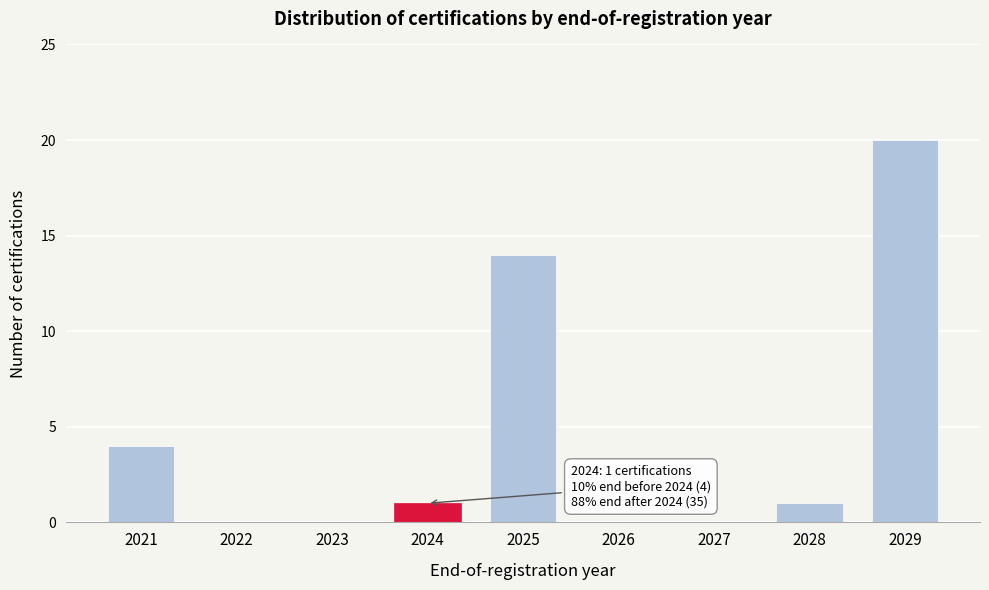

Reading right to left, list all the values displayed in this chart.

2029=20	2028=1	2027=0	2026=0	2025=14	2024=1	2023=0	2022=0	2021=4